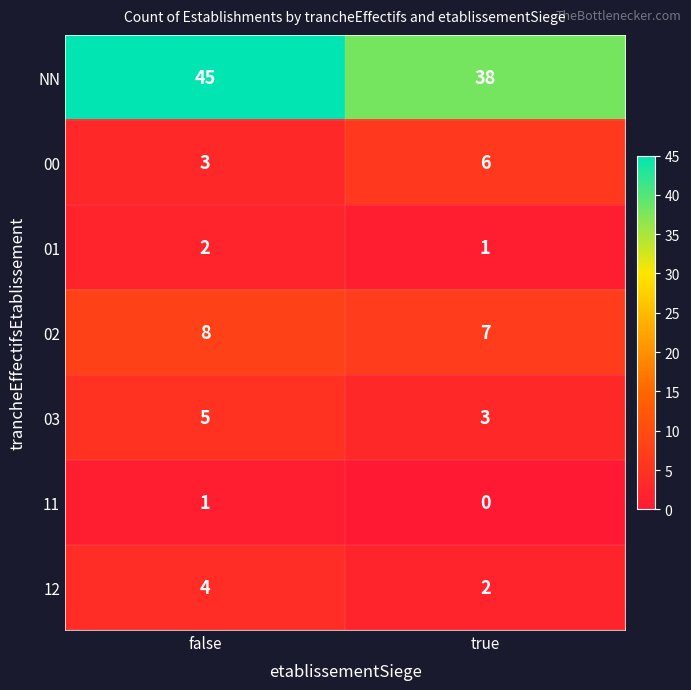

What is the average value of the 12 series?

3